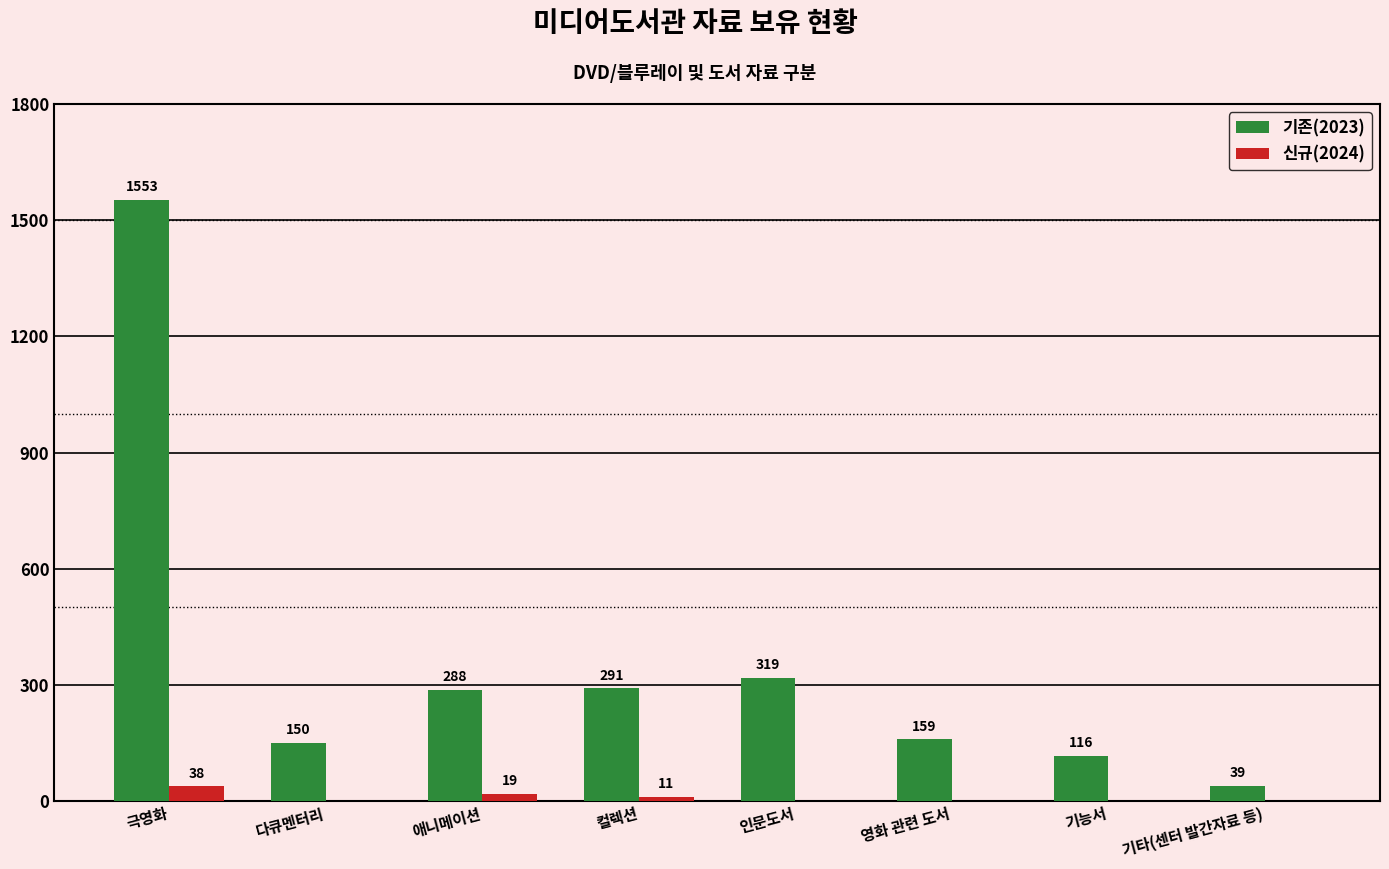

Is the value of 신규(2024) at 컬렉션 greater than the value of 기존(2023) at 영화 관련 도서?

No